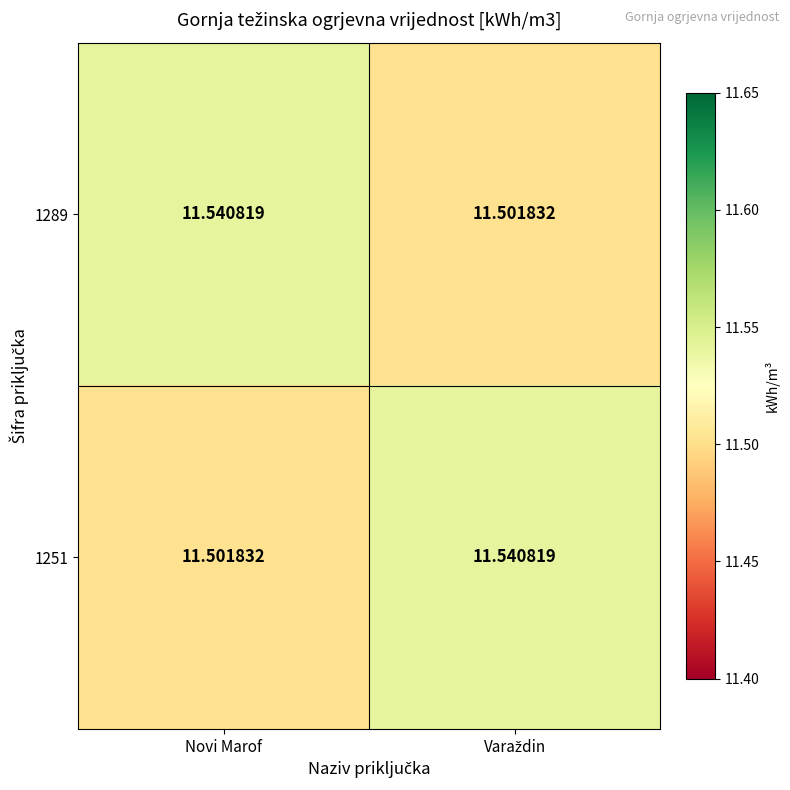

Which category has the lowest value in the 1251 series?

Novi Marof